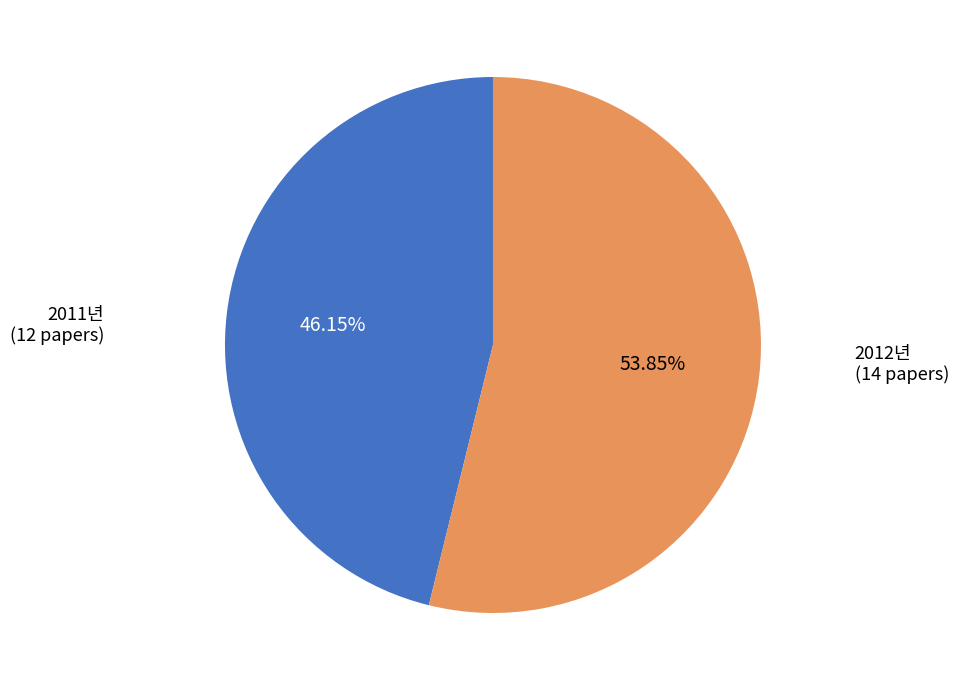

Rank the categories by value from lowest to highest.

2011년, 2012년